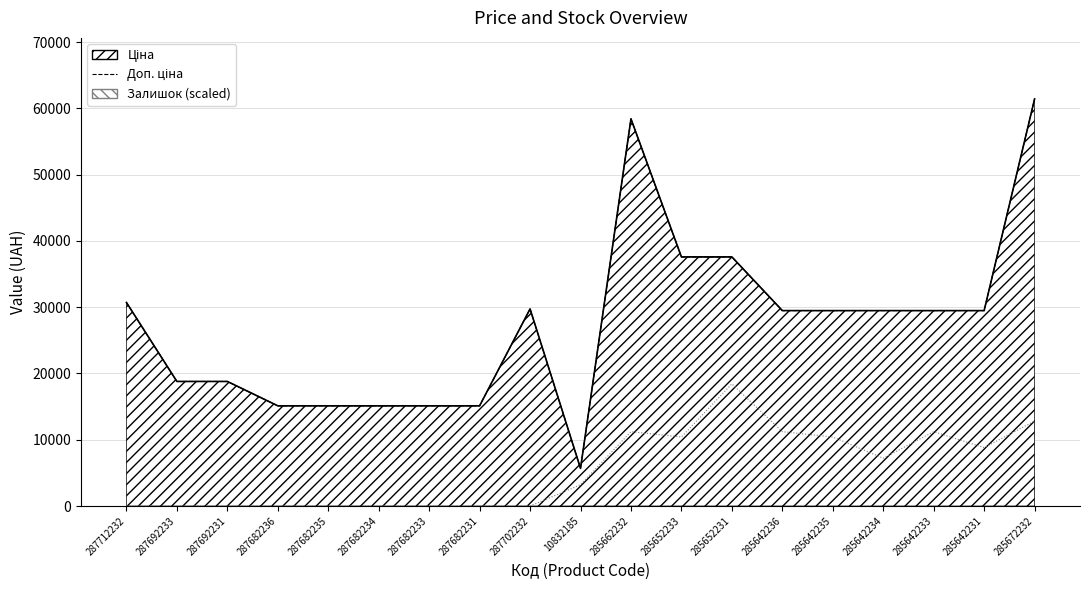

What is the change in value from 287682235 to 285642231?

+14371.5